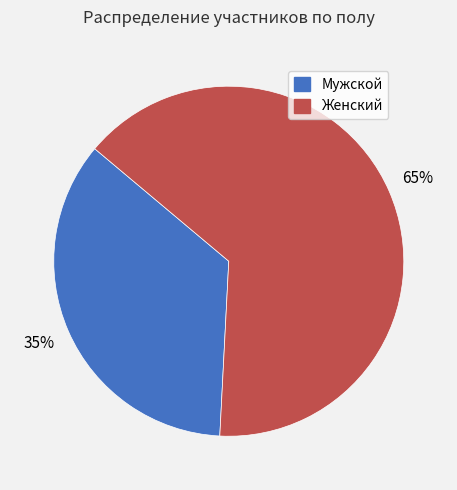

What percentage is the Женский slice, to the nearest percent?

65%